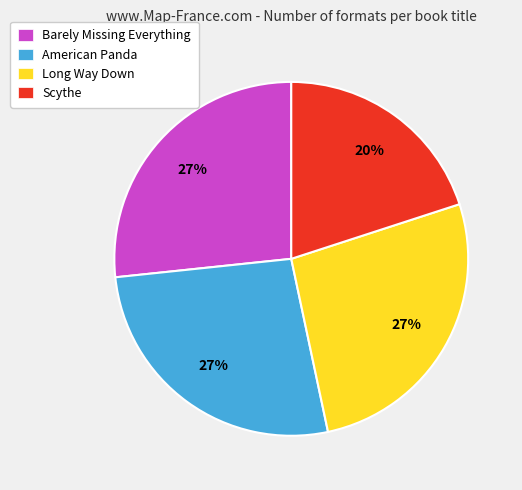

Does Barely Missing Everything account for over 50% of the chart?

No